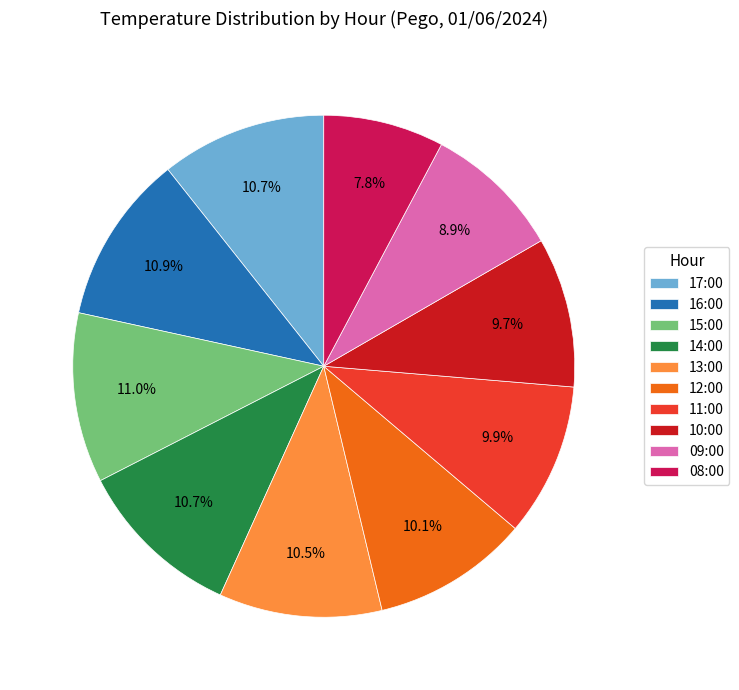

How many slices are in this pie chart?

10